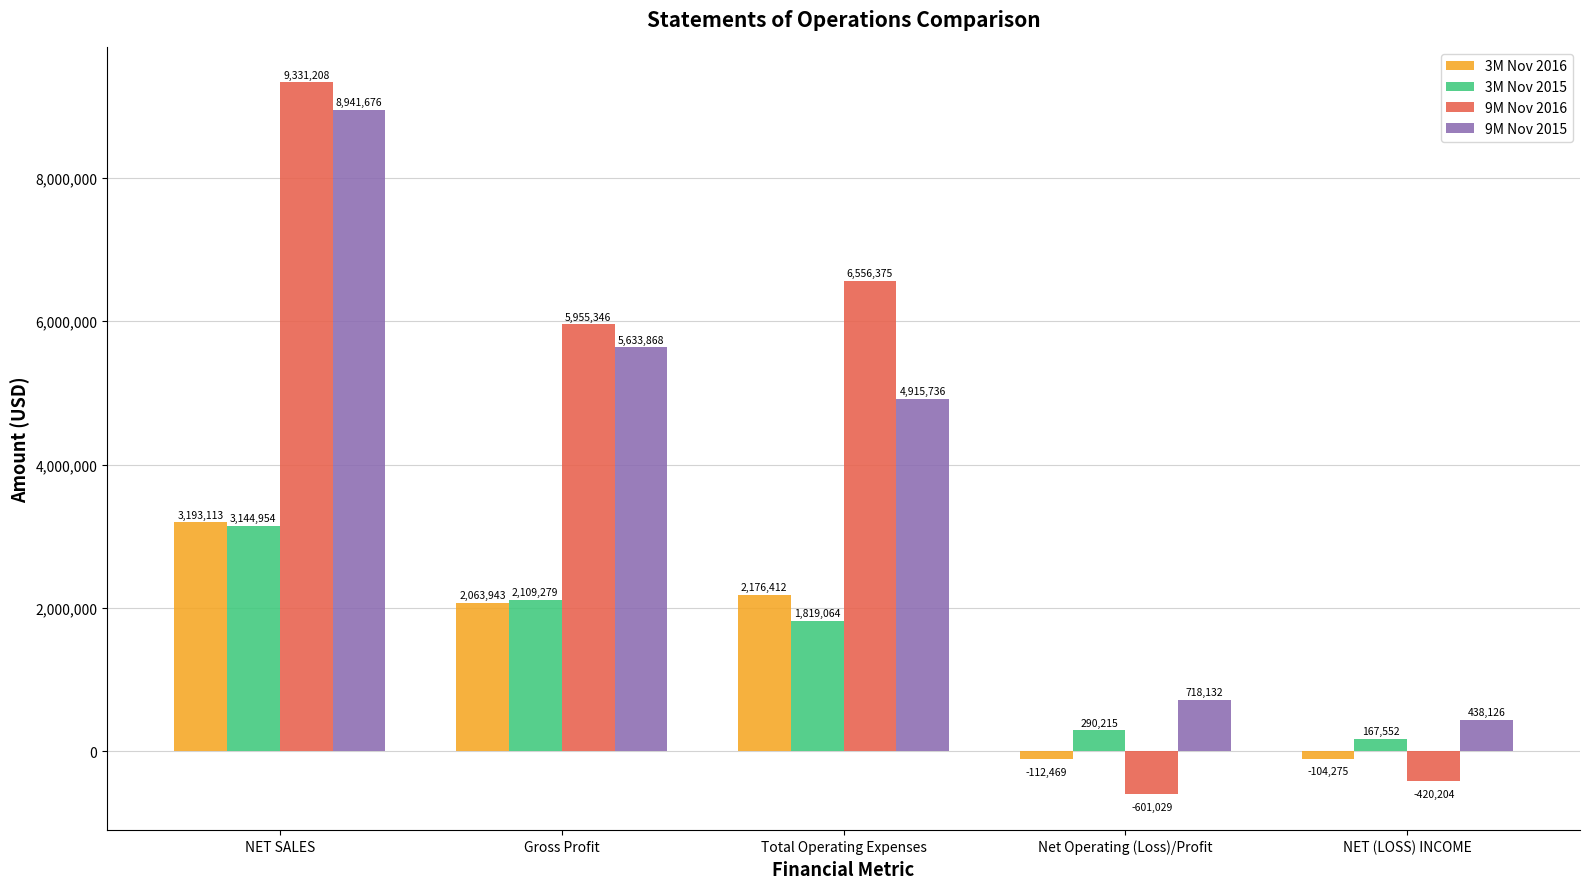

Reading left to right, what are all the values shown in this chart?

3M Nov 2016: NET SALES=3193113	Gross Profit=2063943	Total Operating Expenses=2176412	Net Operating (Loss)/Profit=-112469	NET (LOSS) INCOME=-104275
3M Nov 2015: NET SALES=3144954	Gross Profit=2109279	Total Operating Expenses=1819064	Net Operating (Loss)/Profit=290215	NET (LOSS) INCOME=167552
9M Nov 2016: NET SALES=9331208	Gross Profit=5955346	Total Operating Expenses=6556375	Net Operating (Loss)/Profit=-601029	NET (LOSS) INCOME=-420204
9M Nov 2015: NET SALES=8941676	Gross Profit=5633868	Total Operating Expenses=4915736	Net Operating (Loss)/Profit=718132	NET (LOSS) INCOME=438126